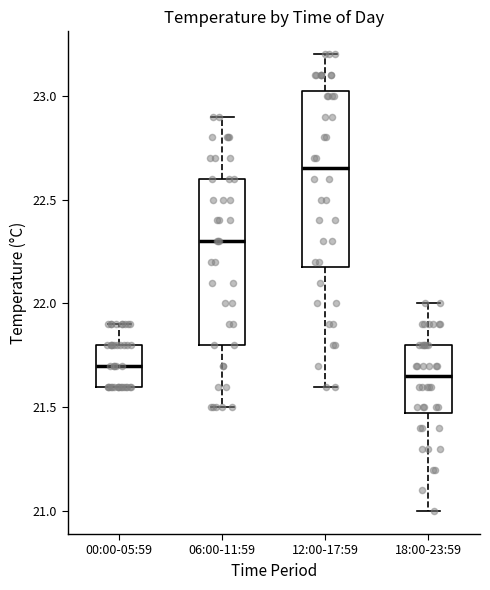

Reading left to right, read every box against the y-axis: the position of its median line, the range the box covers, and the ends of its whiskers. The values are not printed on the chart, so give them approximately, as read against the axis.

00:00-05:59: median 21.70, box 21.60 to 21.80, whiskers 21.60 to 21.90
06:00-11:59: median 22.30, box 21.80 to 22.60, whiskers 21.50 to 22.90
12:00-17:59: median 22.65, box 22.20 to 23.05, whiskers 21.60 to 23.20
18:00-23:59: median 21.65, box 21.50 to 21.80, whiskers 21.00 to 22.00